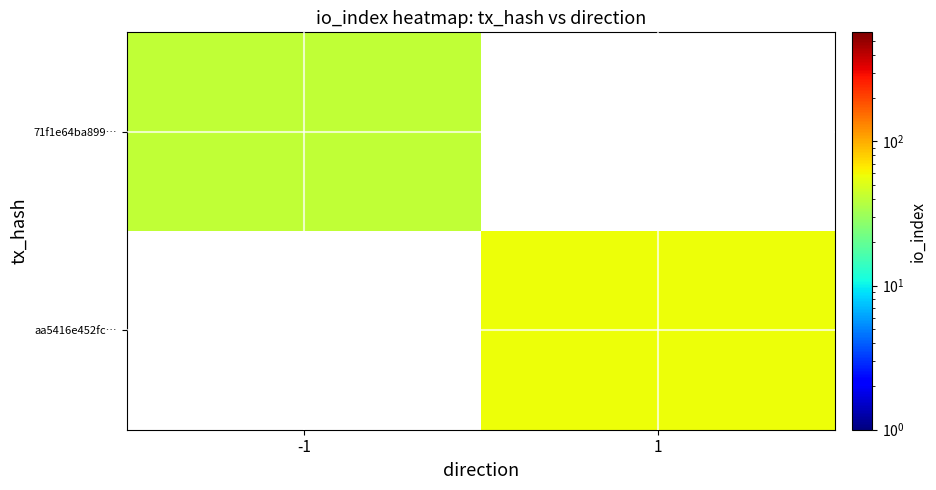

Reading left to right, transcribe all the data shown in this chart.

71f1e64ba899…: -1=41	1=0
aa5416e452fc…: -1=0	1=57